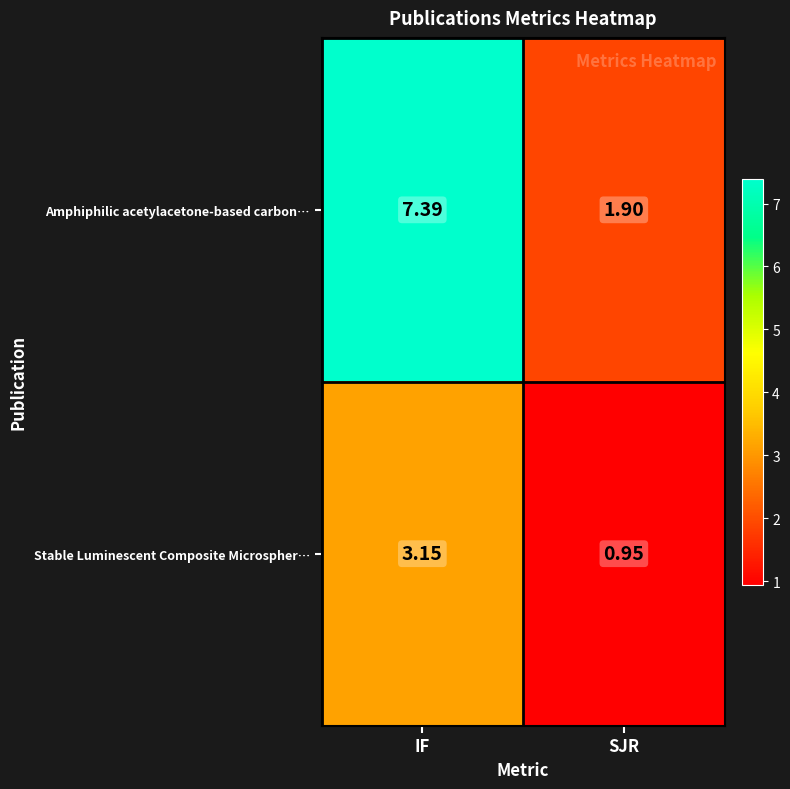

At which label does Amphiphilic acetylacetone-based carbon… first exceed 7?

IF